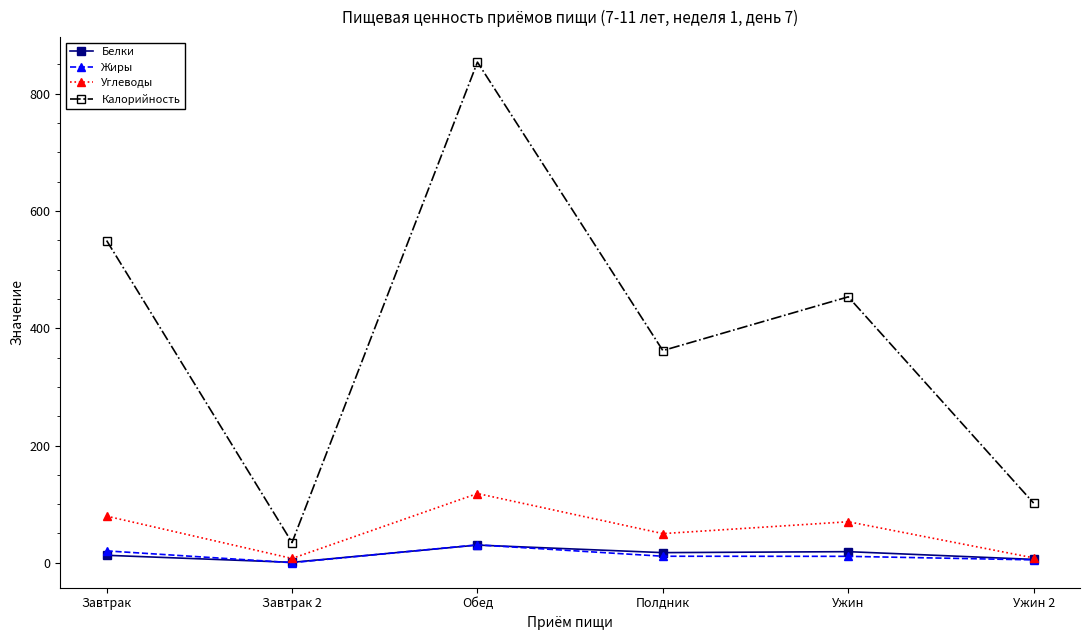

True or false: Калорийность has a value of 453.5 at Ужин.

True